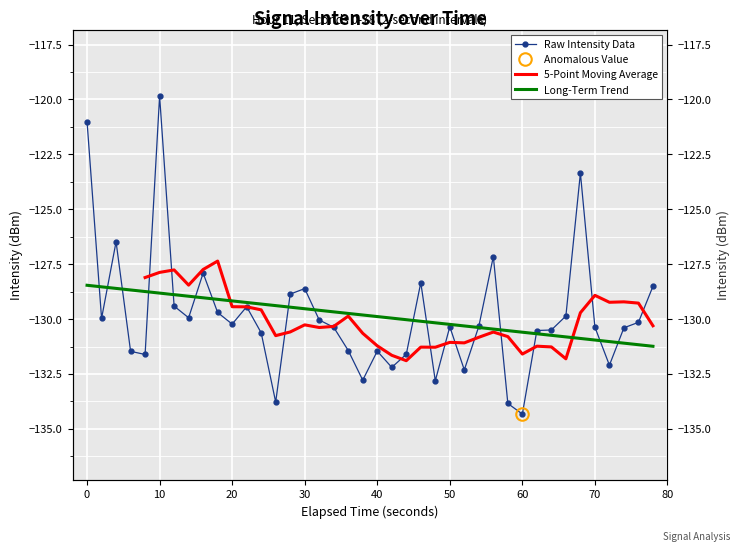

What is the greatest value displayed?

-119.8